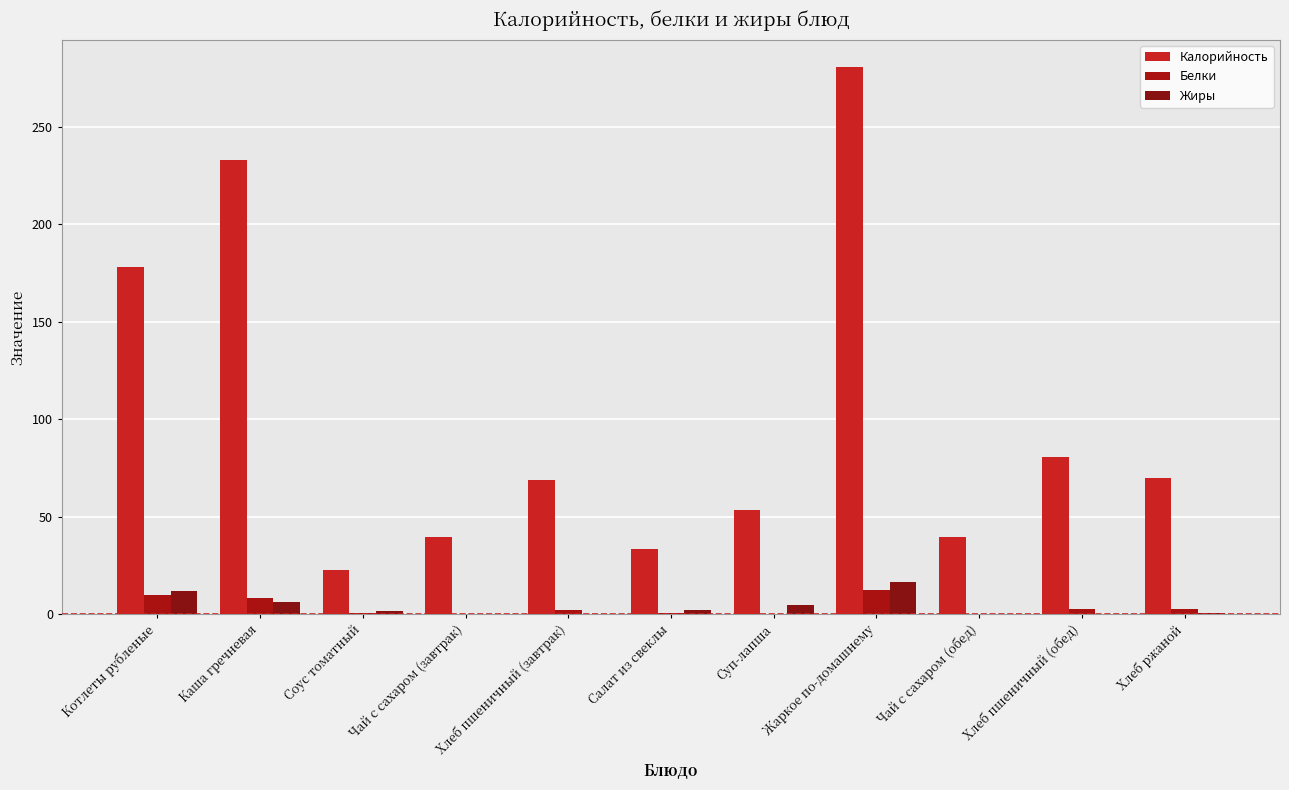

Read the Жиры value at Соус томатный.

1.5